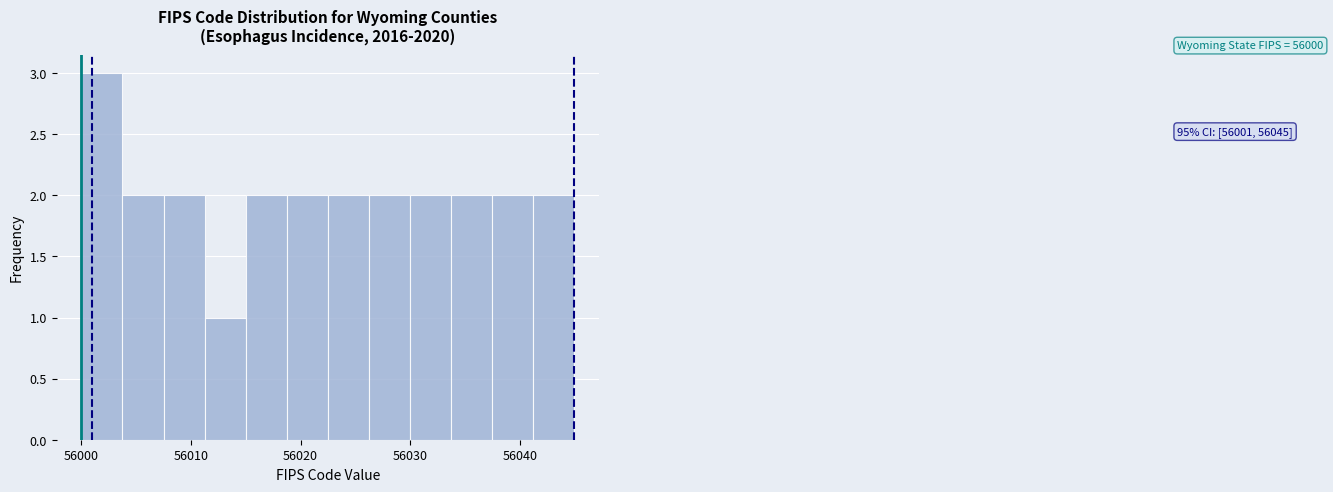

Read against the x-axis, roughly where is the centre of the tallest bar?

56002